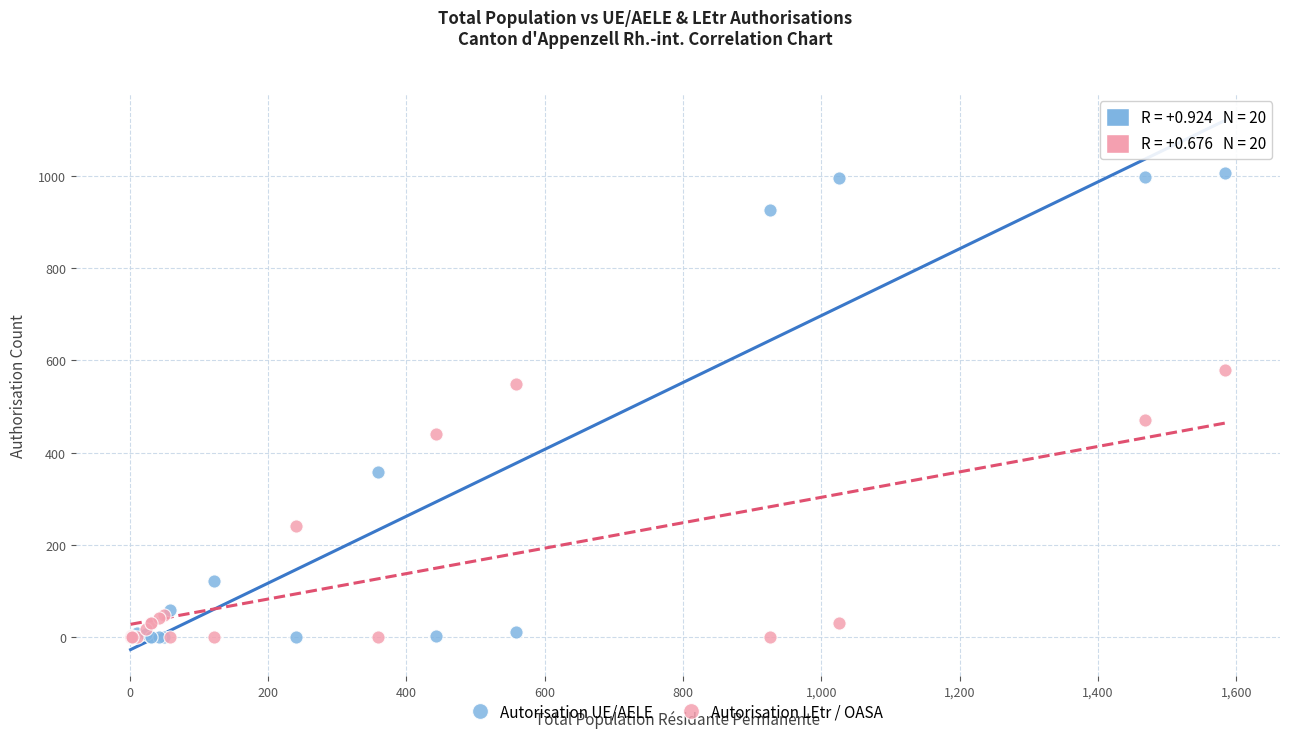

Which series has the largest Y range (max minus min)?

Autorisation UE/AELE